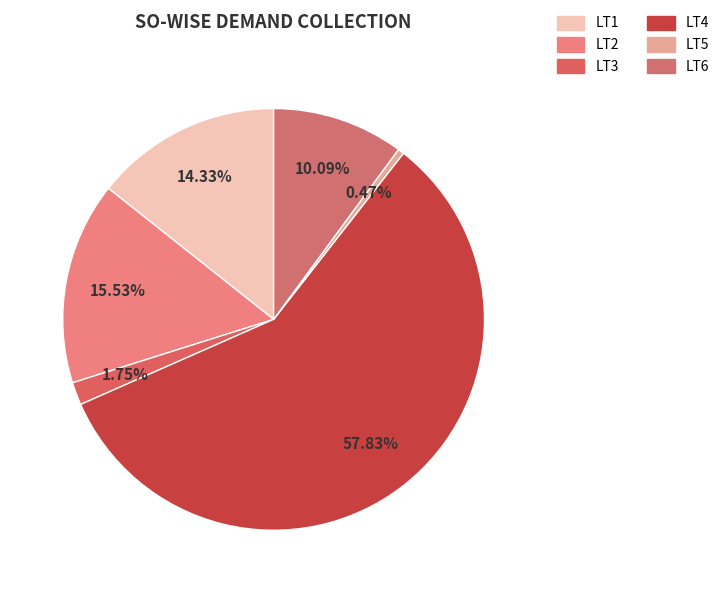

Is LT4 the majority of the pie?

Yes